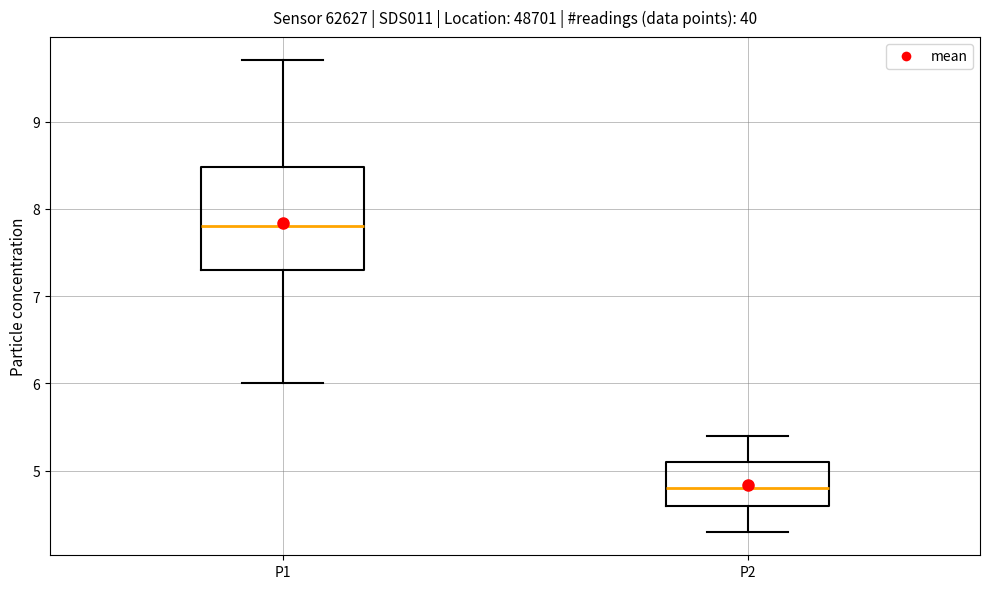

Which box is the tallest, from its lower edge to its upper edge?

P1